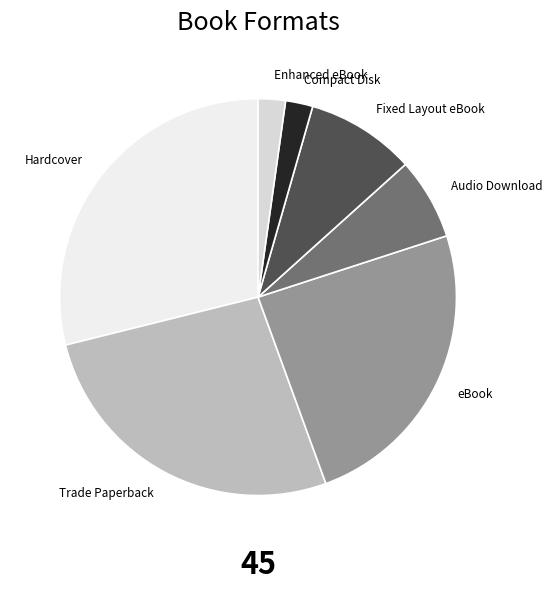

What is the ratio of the value at eBook to the value at Hardcover?

0.8